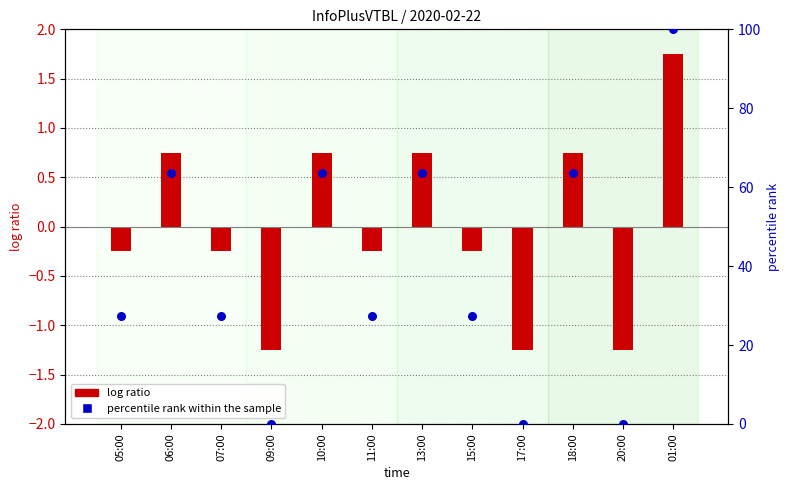

Which series contains the lowest Y value?

log ratio